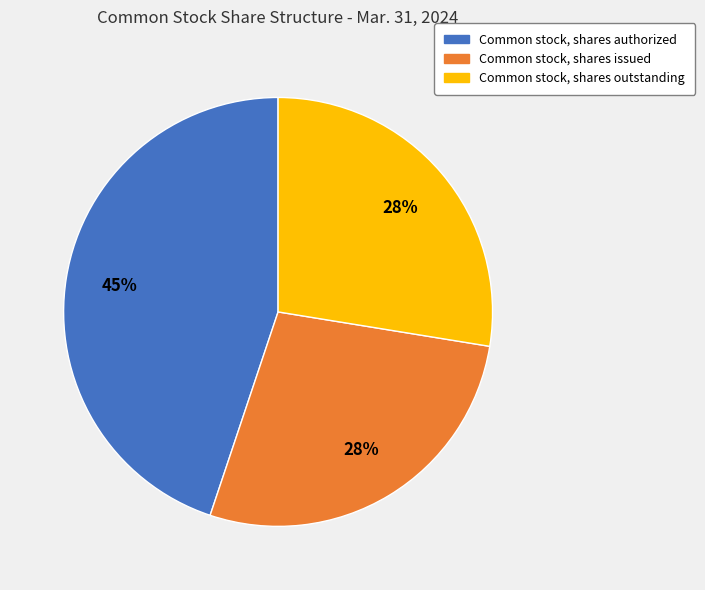

What is the ratio of the value at Common stock, shares authorized to the value at Common stock, shares outstanding?

1.6